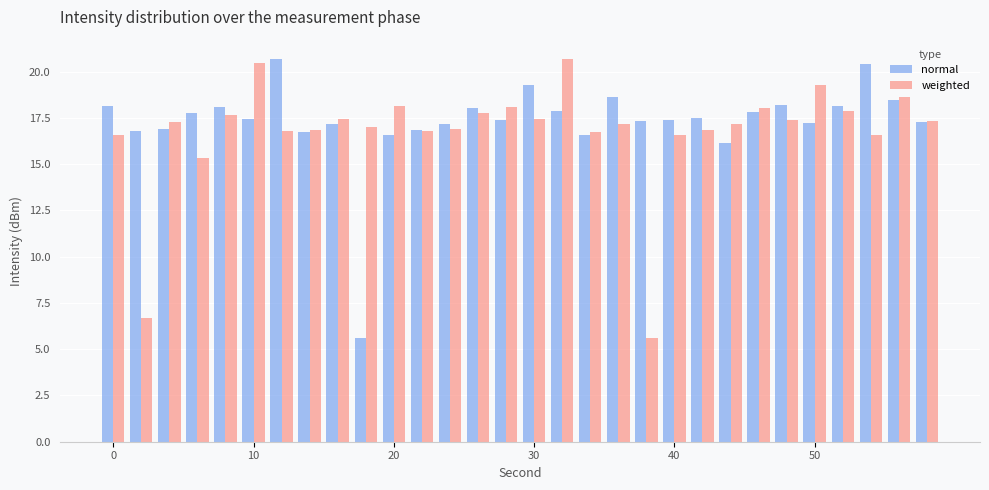

At how many categories does at least one series exceed 12?

30